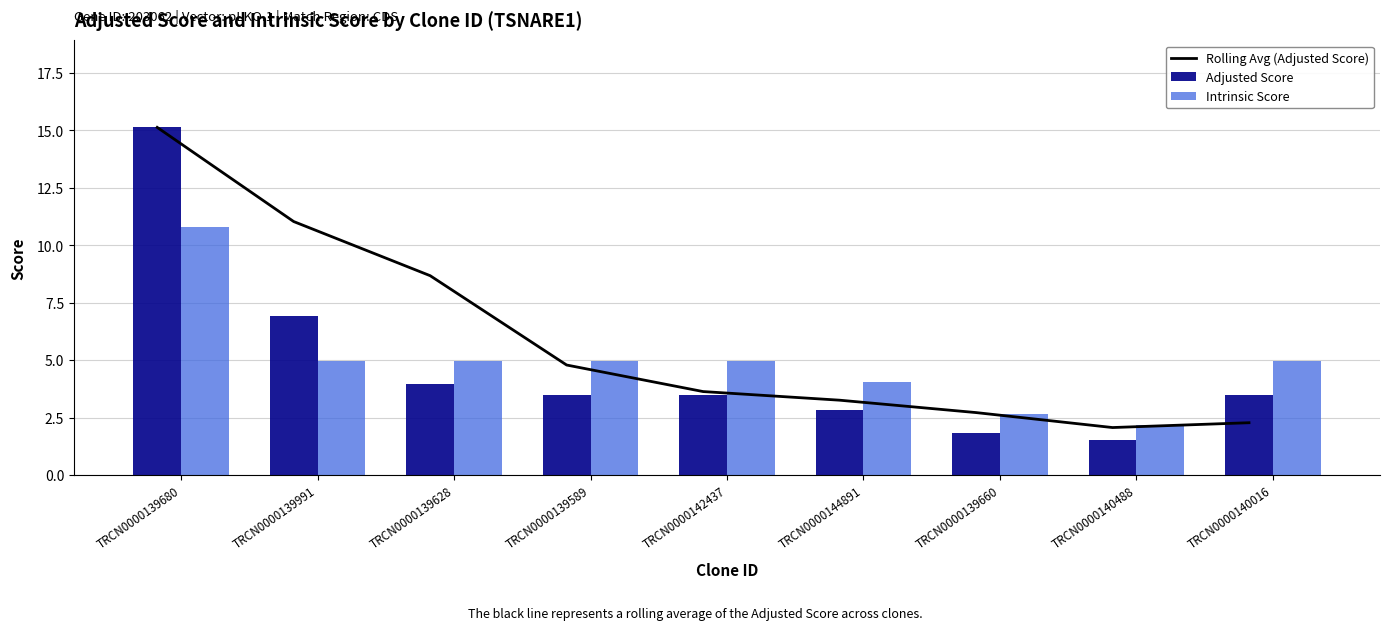

Reading right to left, list all the values displayed in this chart.

Rolling Avg (Adjusted Score): 2.3	2.1	2.7	3.3	3.6	4.8	8.7	11.0	15.1
Adjusted Score: 3.5	1.5	1.8	2.8	3.5	3.5	4.0	6.9	15.1
Intrinsic Score: 5.0	2.2	2.6	4.0	5.0	5.0	5.0	5.0	10.8